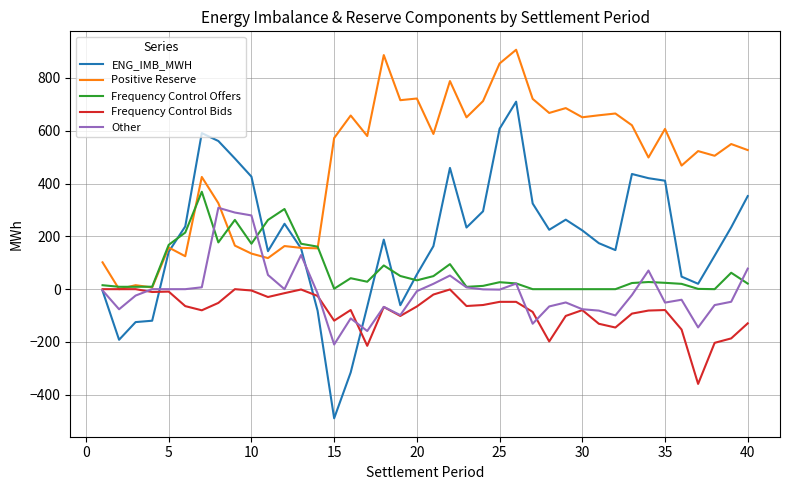

What is the minimum value shown in the chart?

-488.9